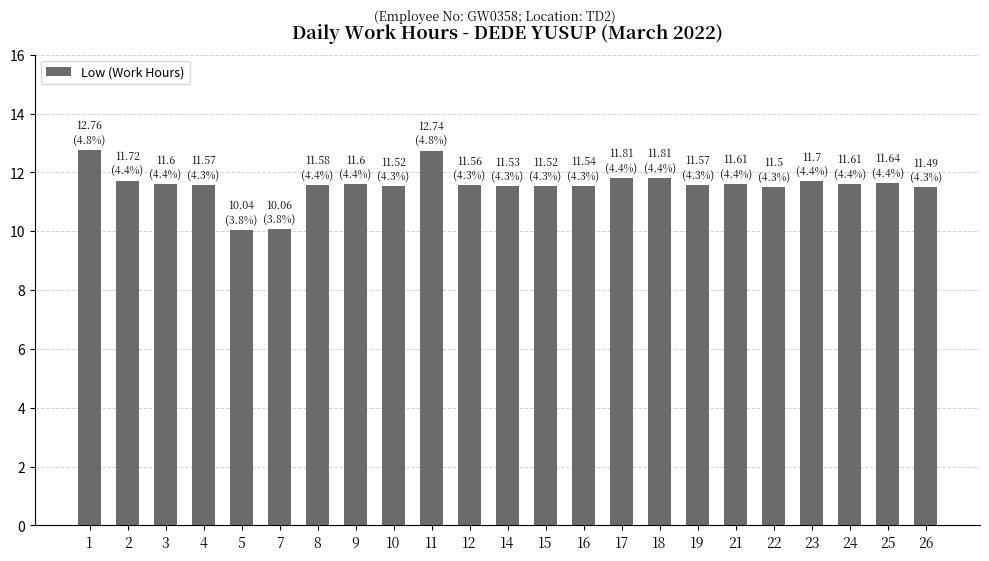

What is the average value?

11.6